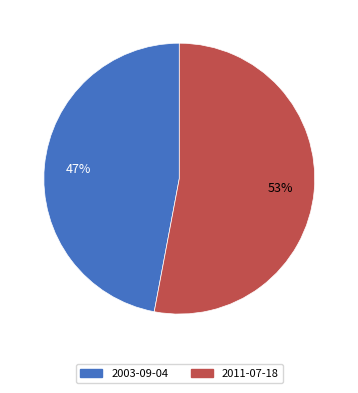

What is the majority slice?

2011-07-18